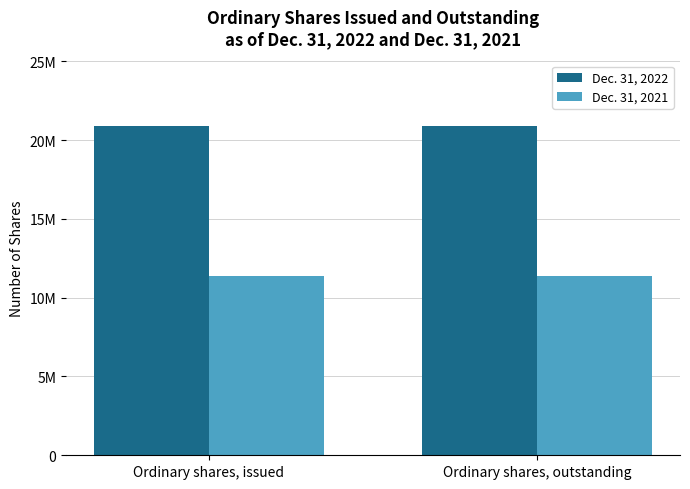

Rank the series at Ordinary shares, outstanding from highest to lowest value.

Dec. 31, 2022, Dec. 31, 2021